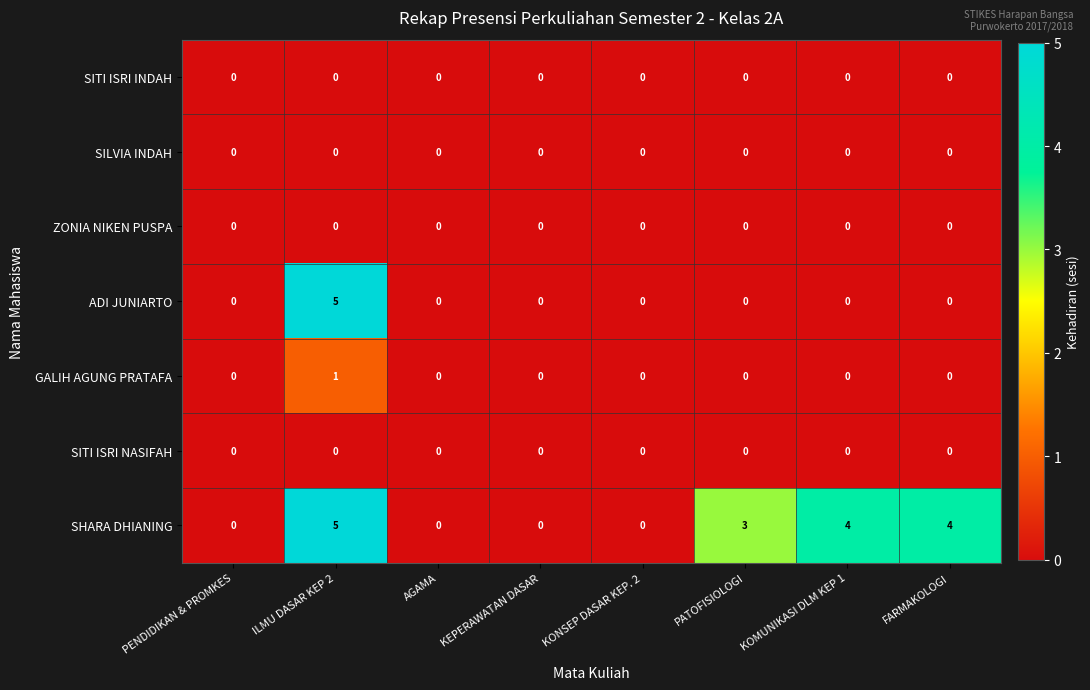

What is the total value across all series at PATOFISIOLOGI?

3